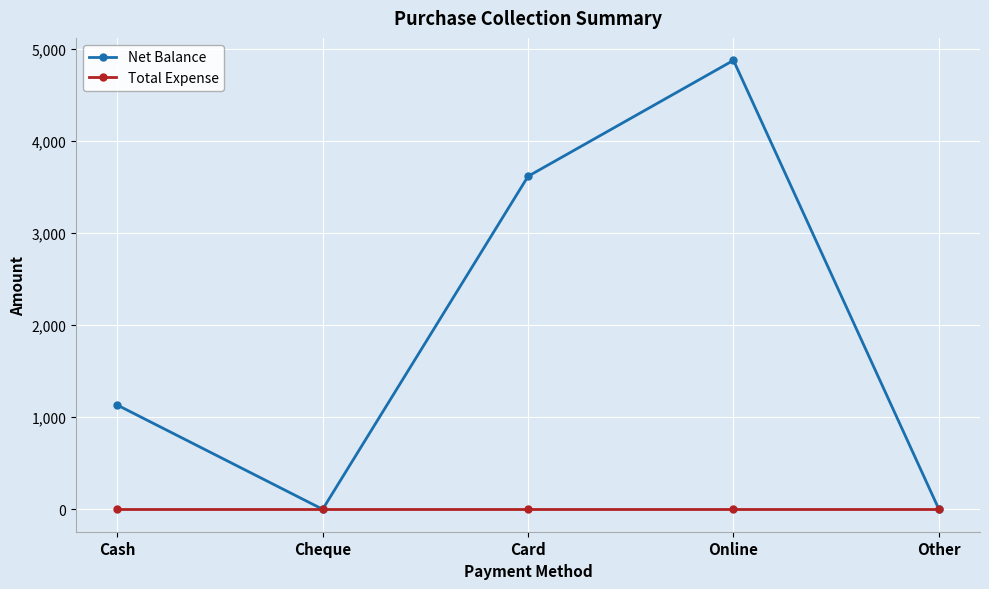

What are all the series names shown in the legend?

Net Balance, Total Expense